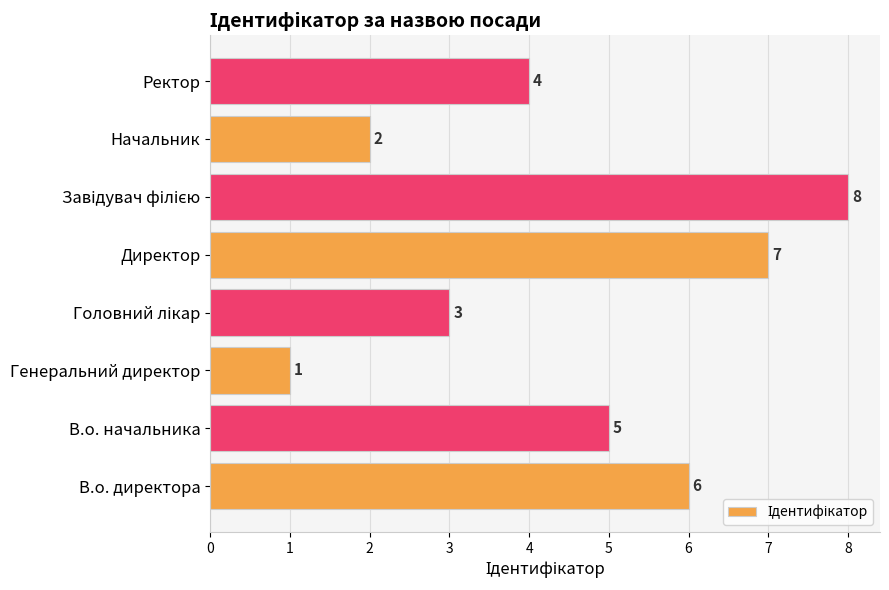

The value at В.о. директора is 6. True or false?

True